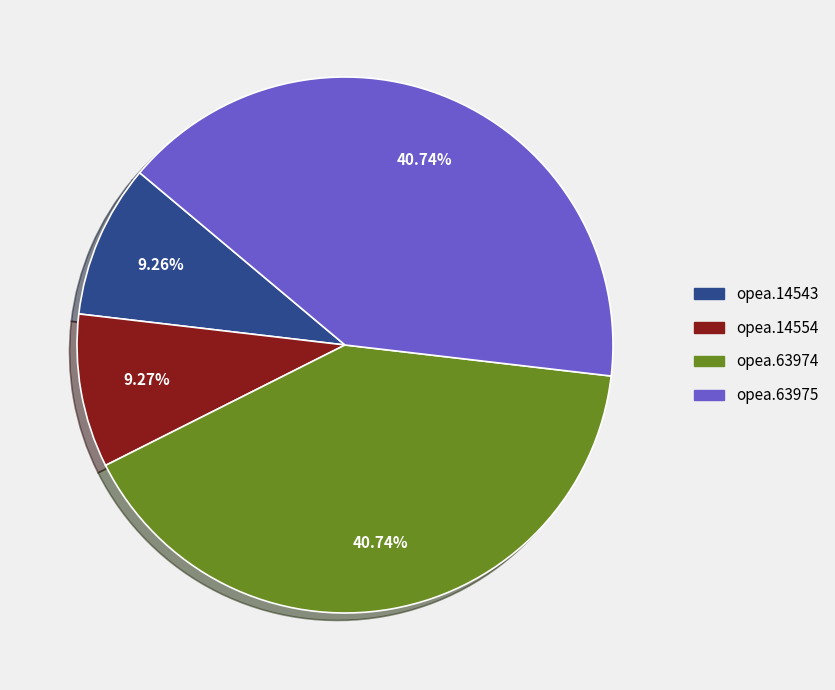

To the nearest percent, what is the difference between the largest and smallest slice percentages?

31%